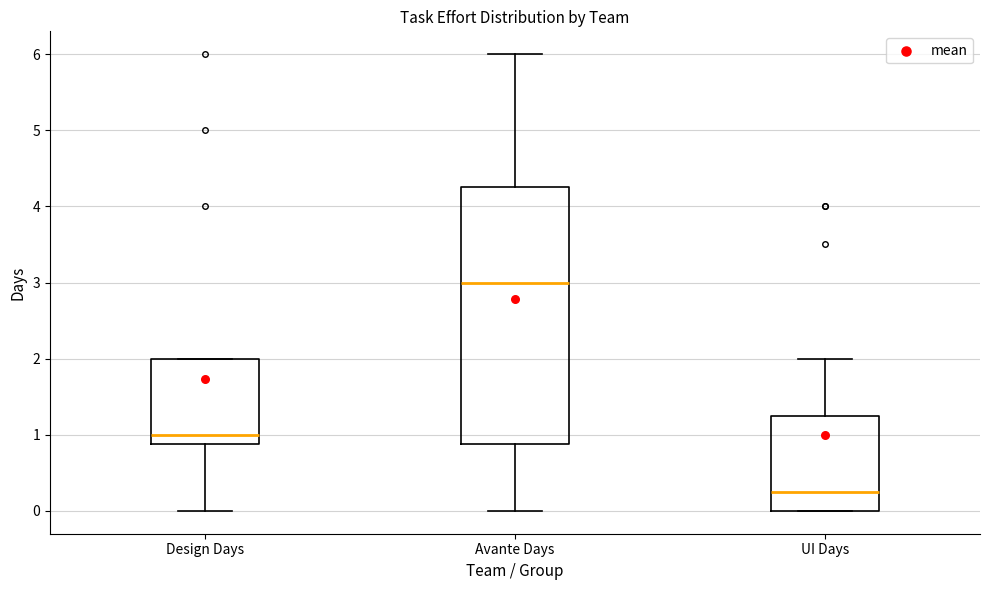

Which box has the lowest median line?

UI Days